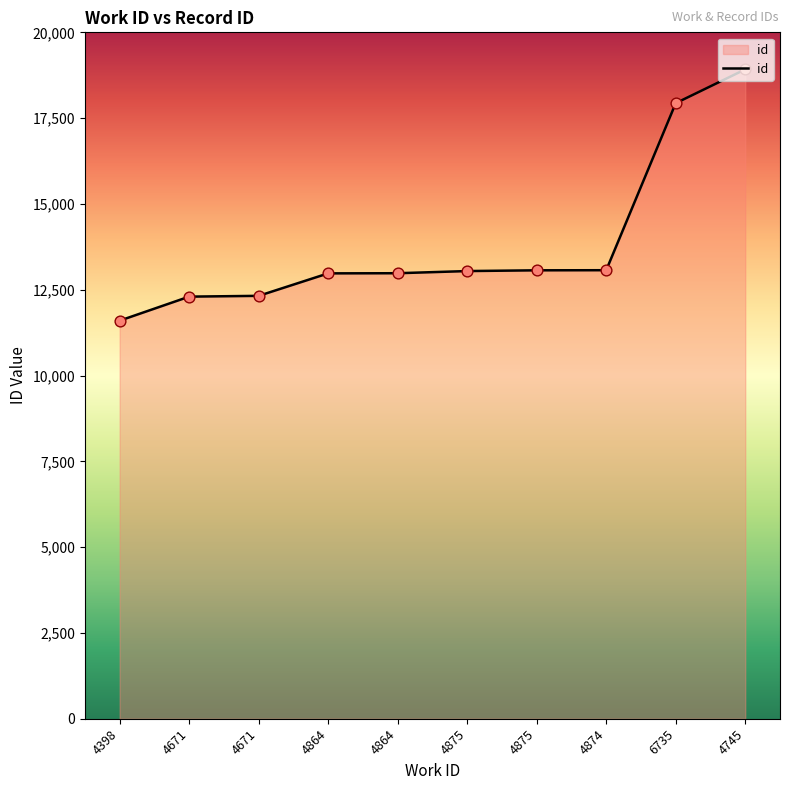

Approximately how many times larger is the value at 4875 compared to 4671?

1.1